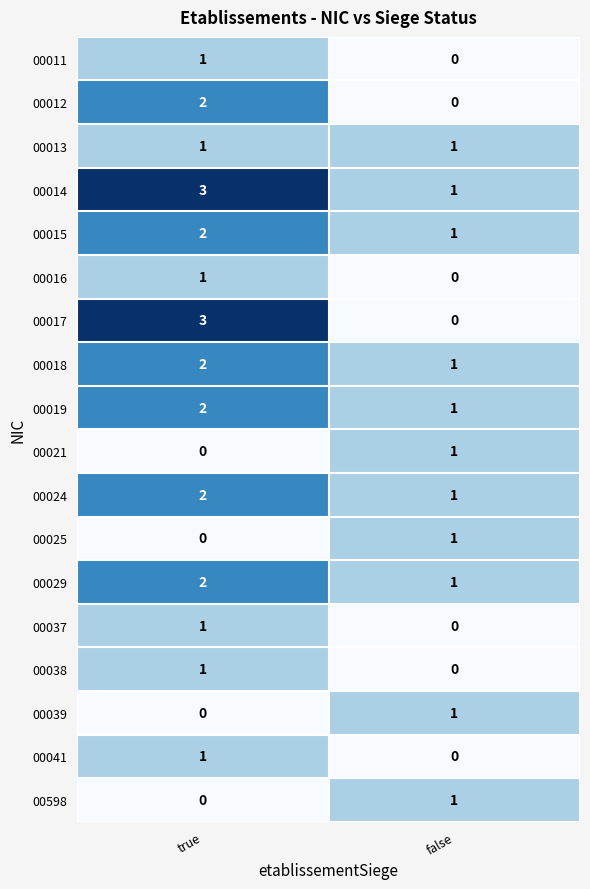

At which category is the sum across all series the highest?

true